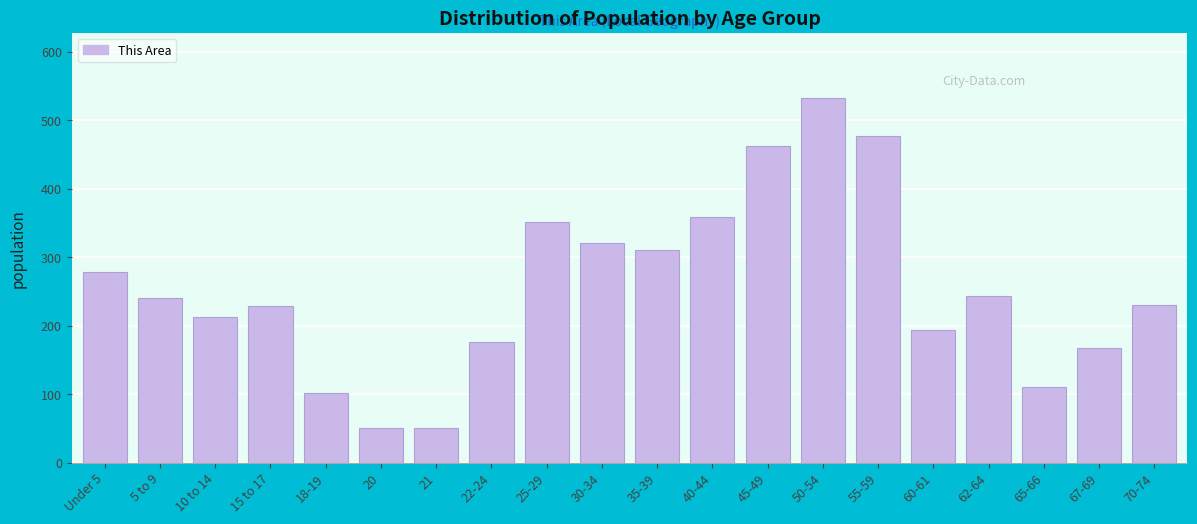

Which category has the highest value across all series?

50-54